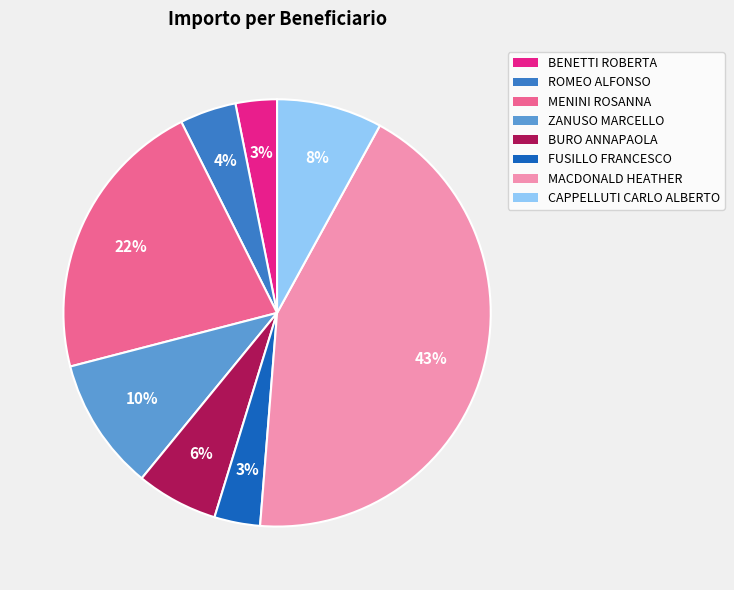

To the nearest percent, what is the difference between the CAPPELLUTI CARLO ALBERTO and ROMEO ALFONSO slice percentages?

4%